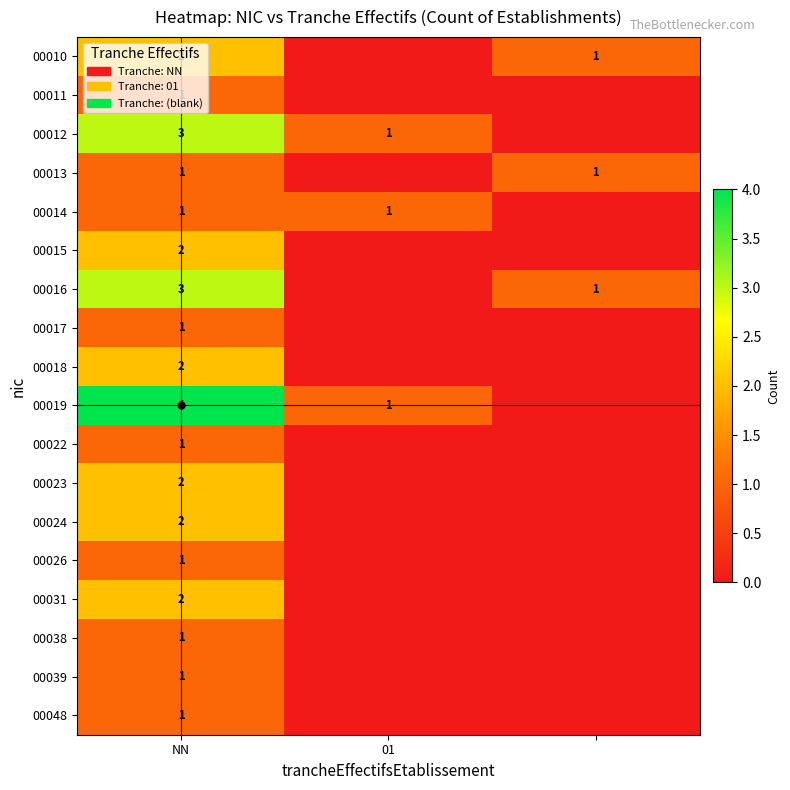

Which has a higher value, 01 or NN?

NN